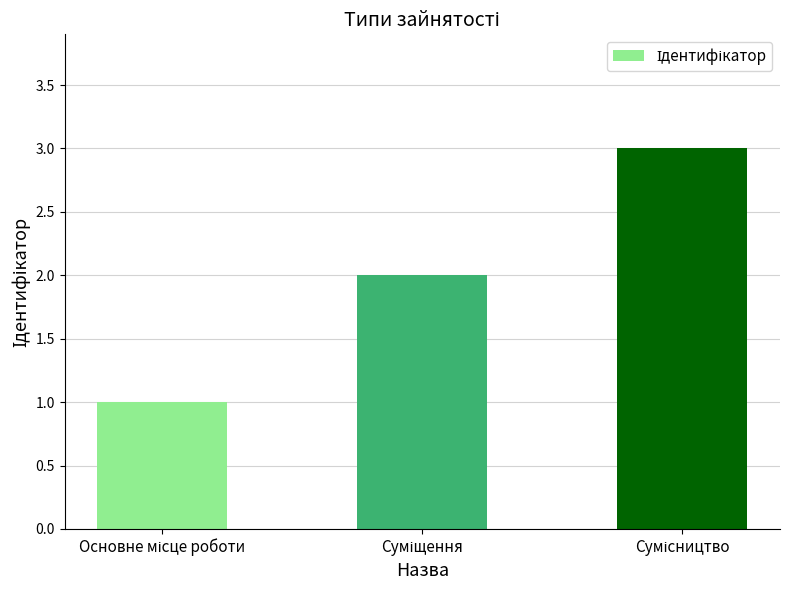

What is the sum of all values?

6